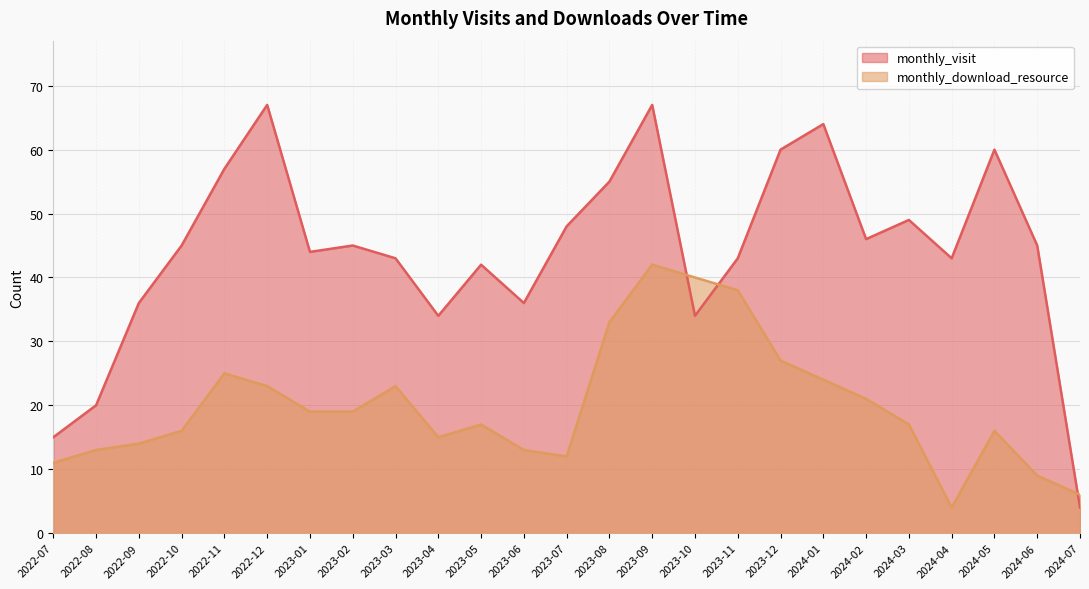

What is the difference between the highest and lowest values at 2024-02?

25